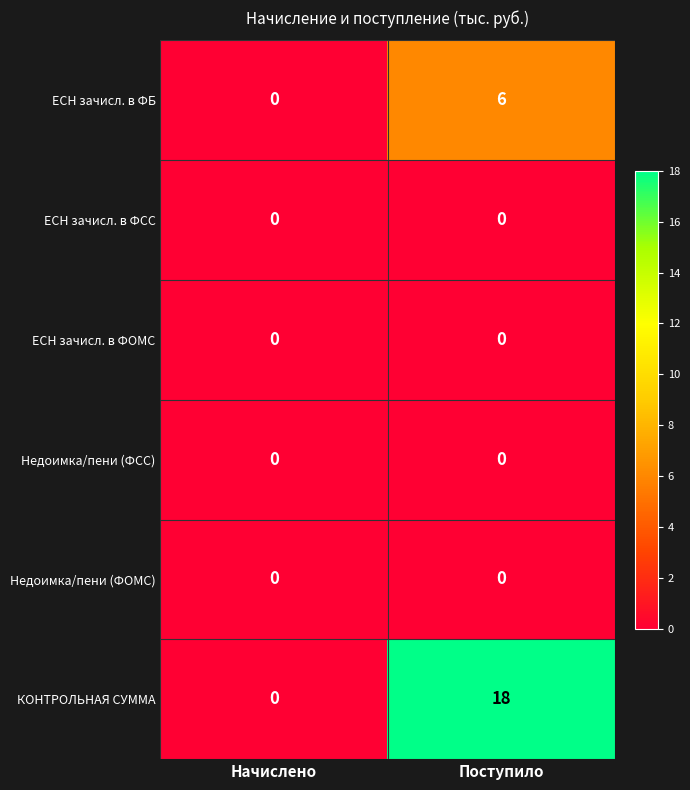

How many distinct data groups are displayed?

6